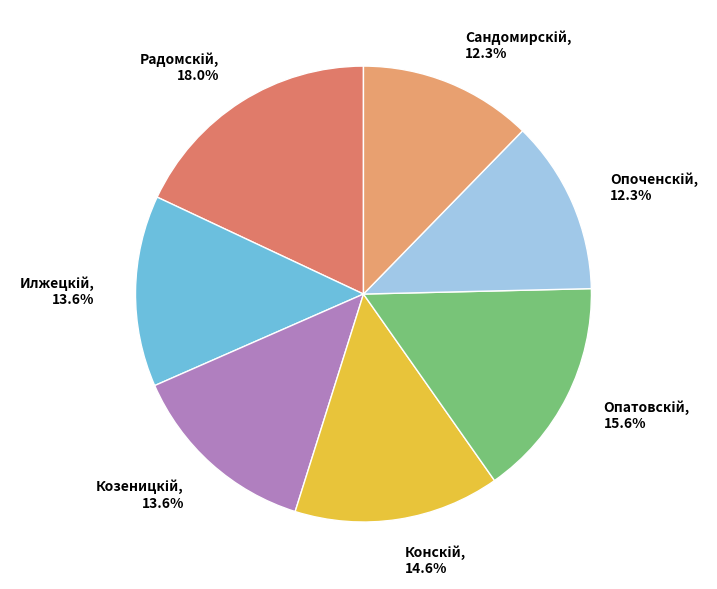

Is there any slice that represents more than half of the pie?

No